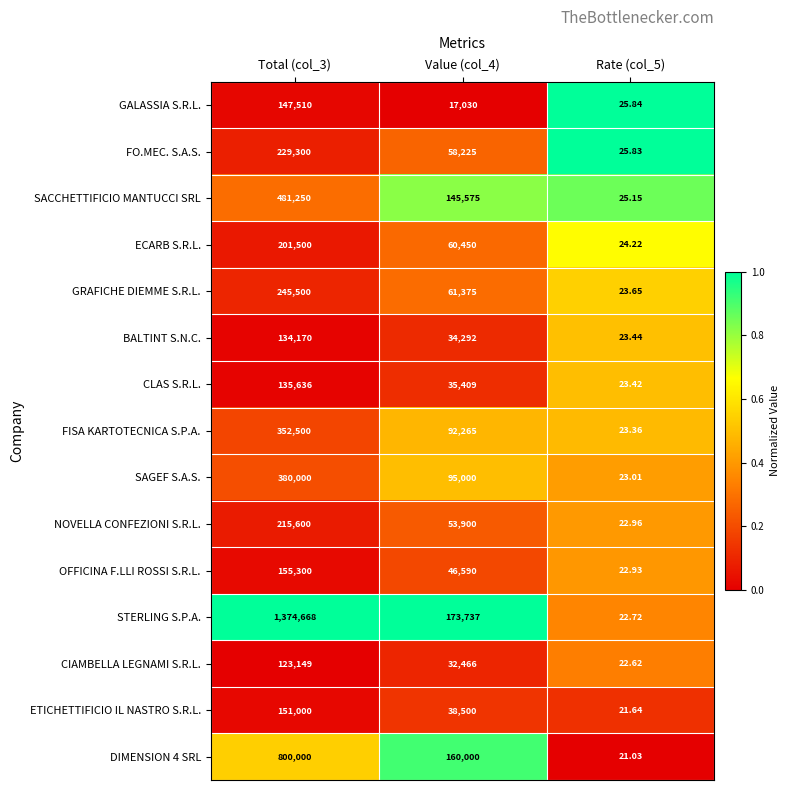

Count the number of categories in the chart.

3